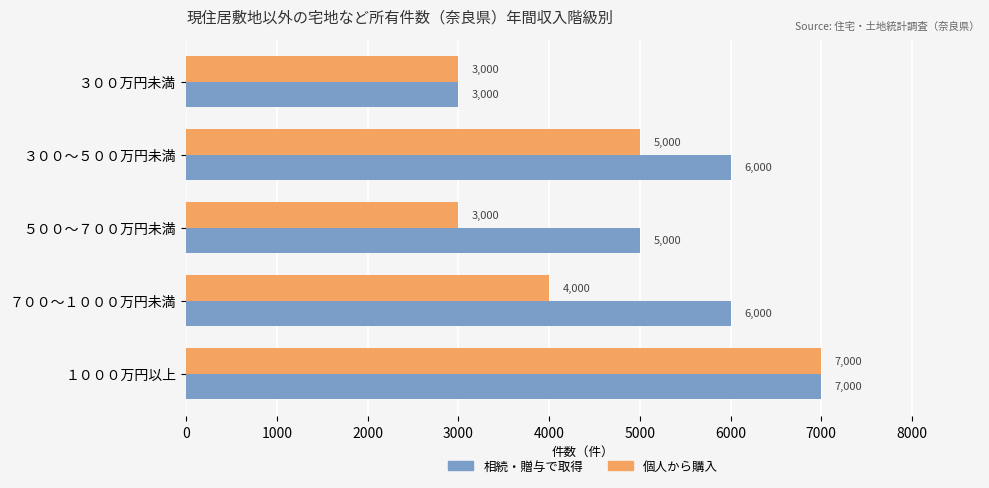

Which series changed the most between ３００万円未満 and ７００～１０００万円未満?

相続・贈与で取得